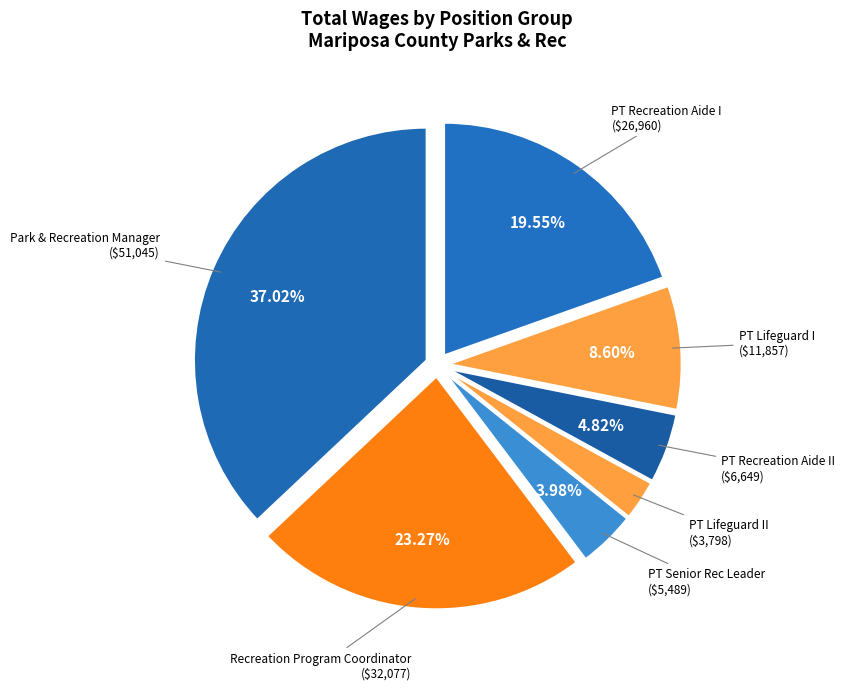

Is PT Lifeguard II the majority of the pie?

No